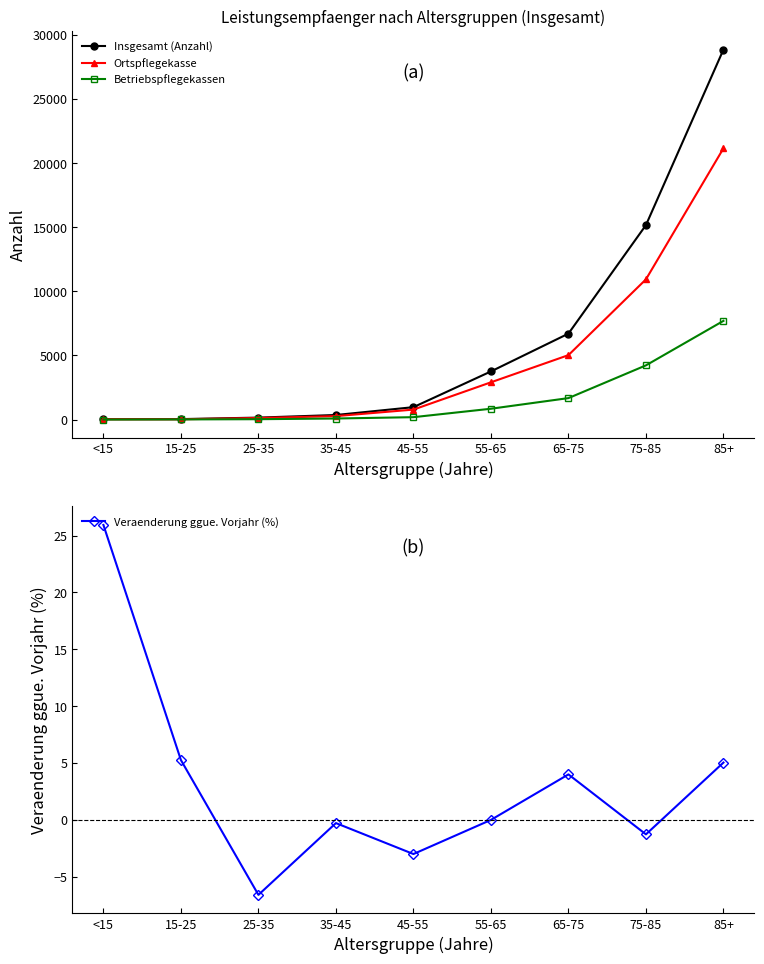

How many lines are shown in the chart?

4